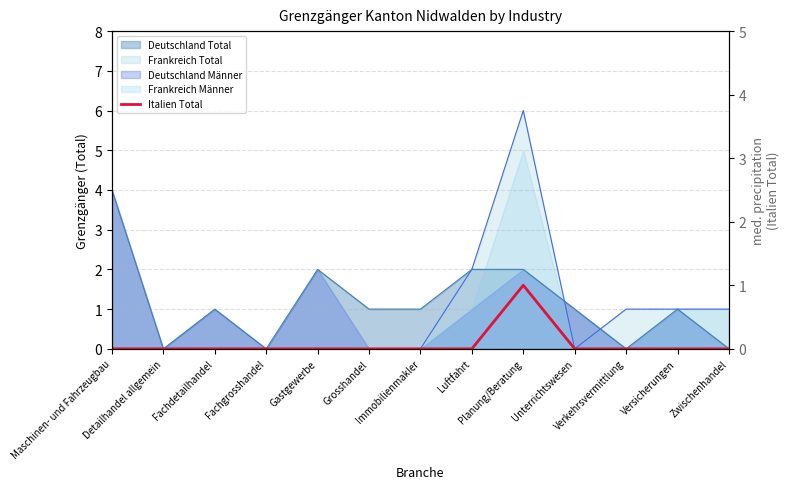

Which category has the highest value across all series?

Planung/Beratung